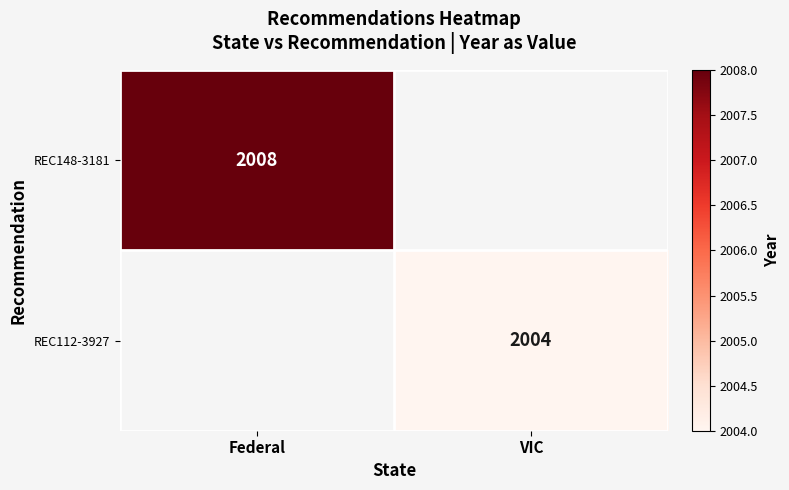

The REC148-3181 series shows 2008 at Federal. True or false?

True